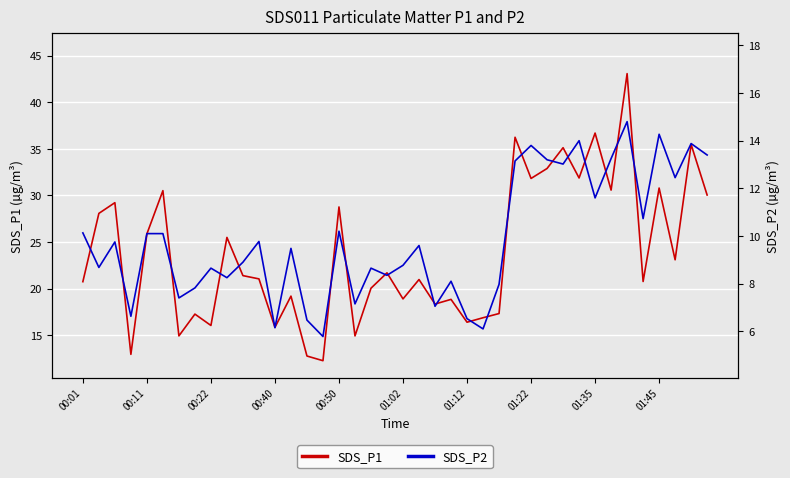

What is the maximum value for SDS_P1?

43.1